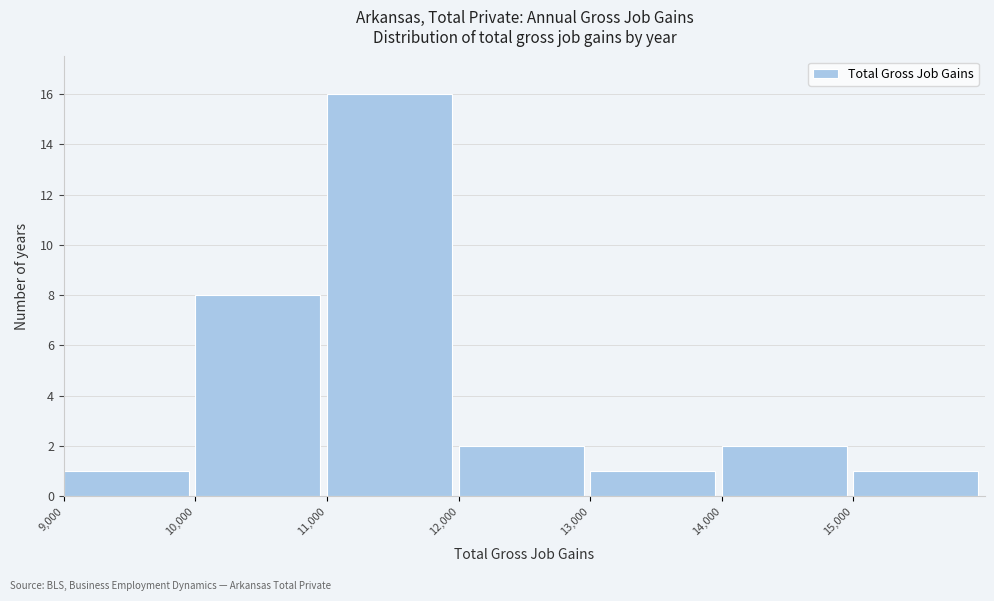

What is the height of the bar covering 15000 to 16000 on the x-axis? The values are not printed on the chart, so give them approximately, as read against the axis.

1